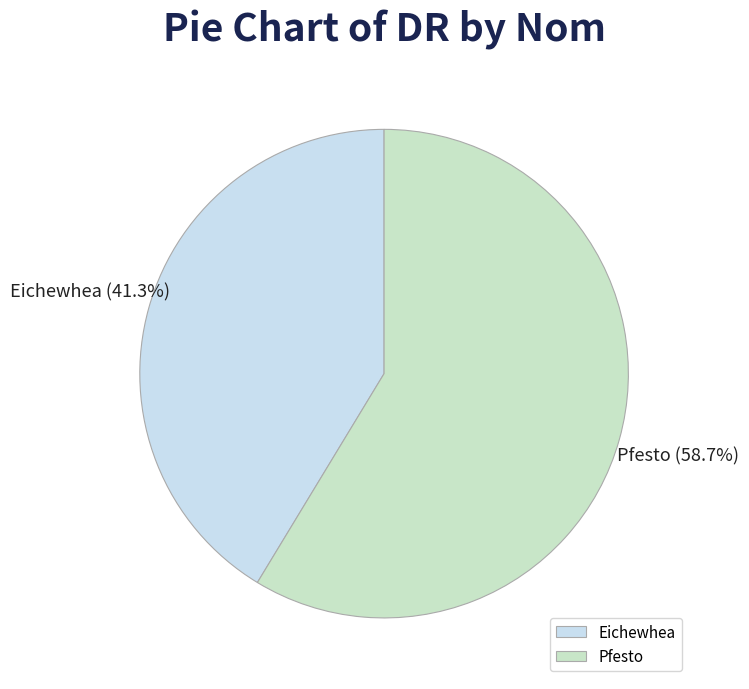

True or false: Pfesto accounts for 59% of the total.

True